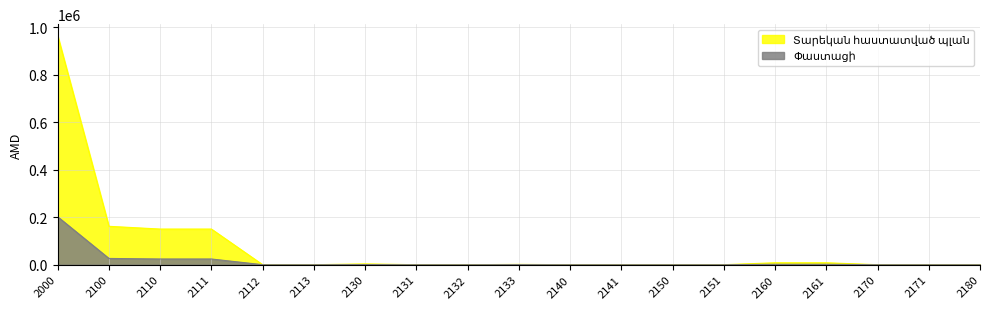

Rank the series at 2131 from highest to lowest value.

Տարեկան հաստատված պլան, Փաստացի